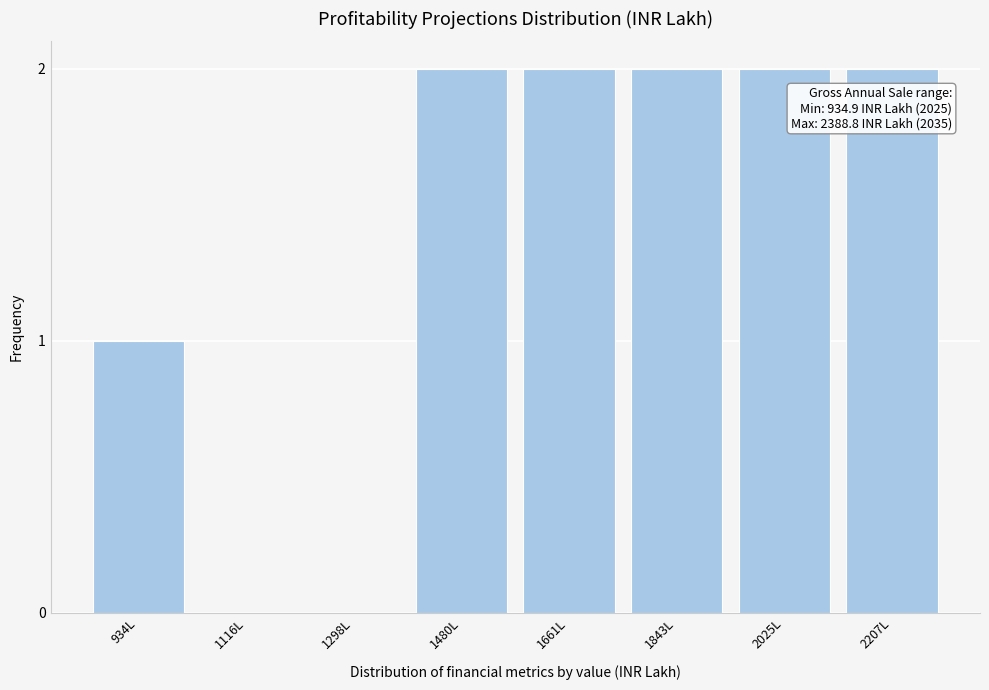

Reading left to right, list all the values displayed in this chart.

934L=1	1116L=0	1298L=0	1480L=2	1661L=2	1843L=2	2025L=2	2207L=2